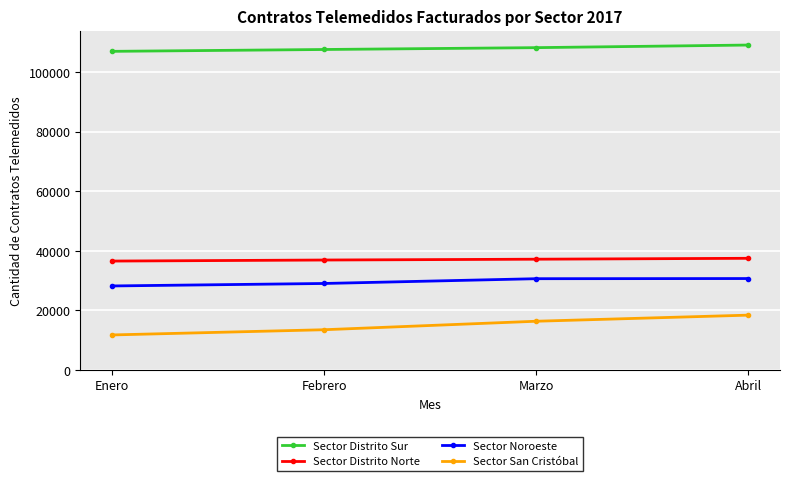

Where is Sector Noroeste nearest to the value 29429?

Febrero